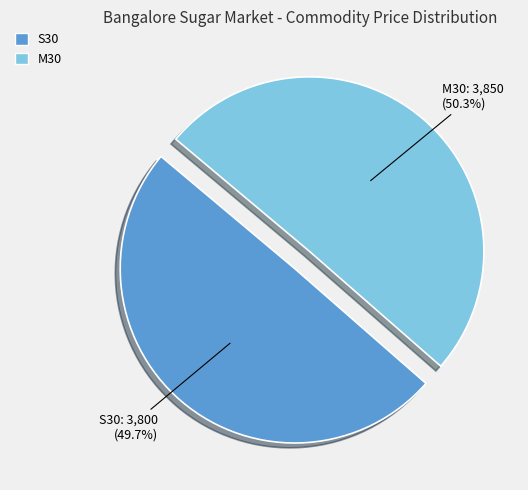

Is it true that M30 is 62% of the pie?

False